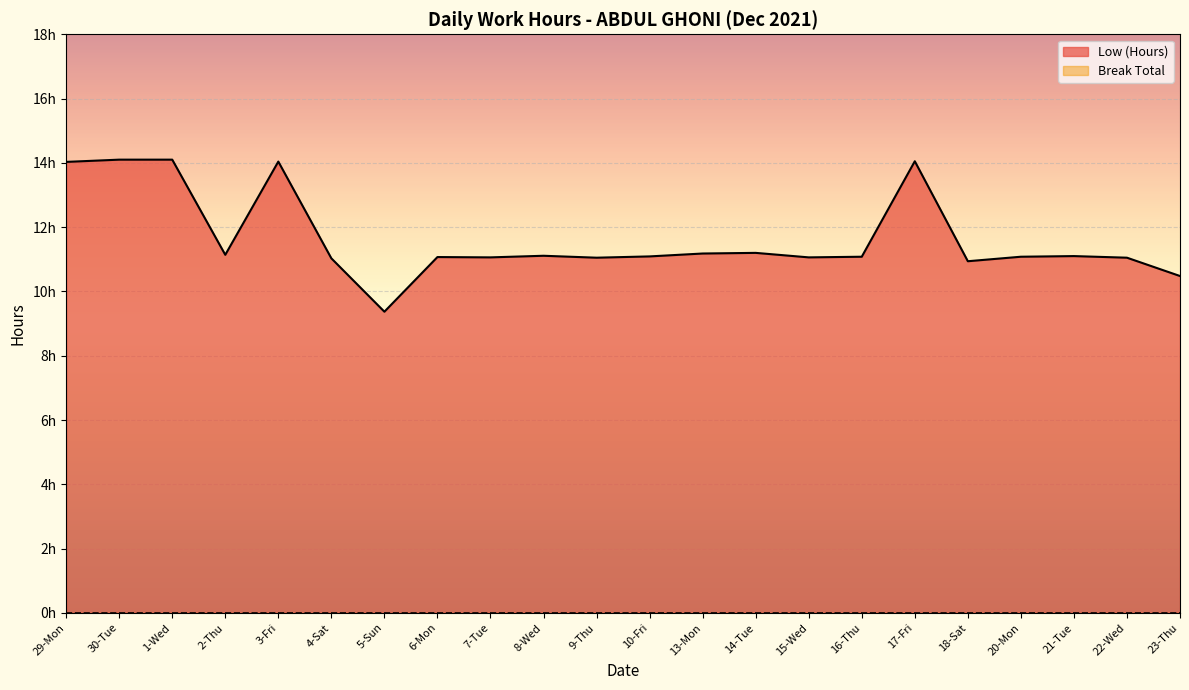

What is the change in value from 29-Mon to 21-Tue?

-2.9